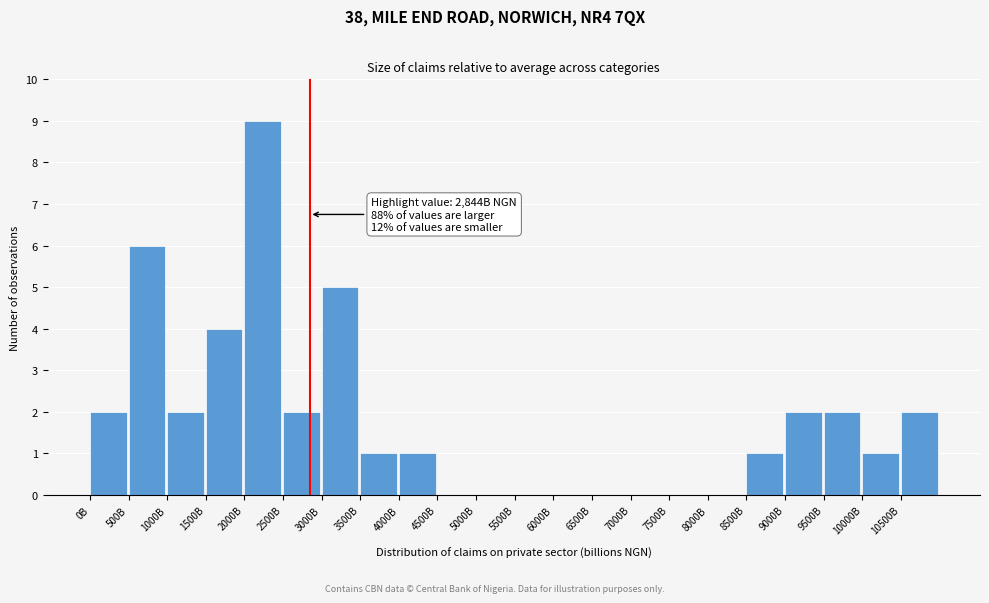

Reading left to right, transcribe all the data shown in this chart.

0B=2	500B=6	1000B=2	1500B=4	2000B=9	2500B=2	3000B=5	3500B=1	4000B=1	4500B=0	5000B=0	5500B=0	6000B=0	6500B=0	7000B=0	7500B=0	8000B=0	8500B=1	9000B=2	9500B=2	10000B=1	10500B=2